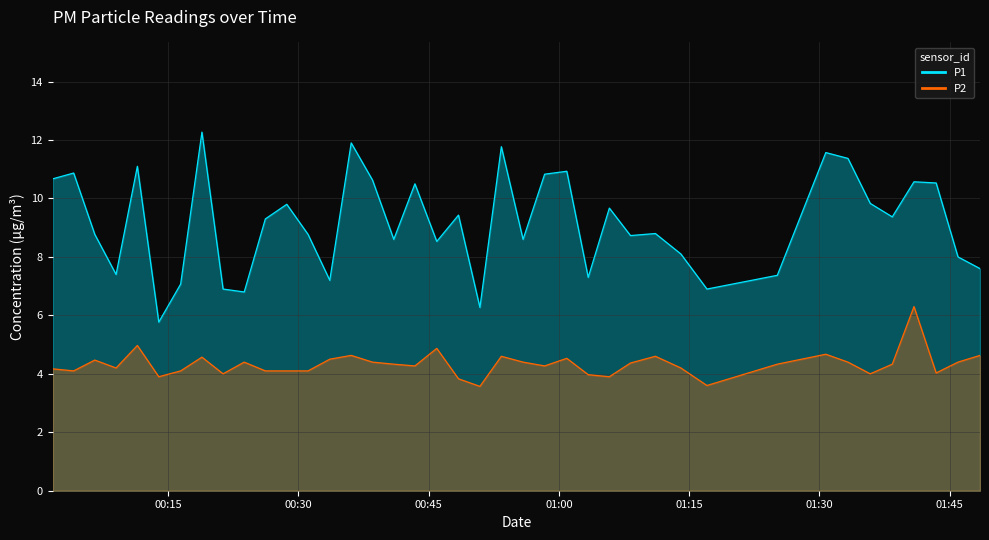

What is the maximum value for P2?

6.3